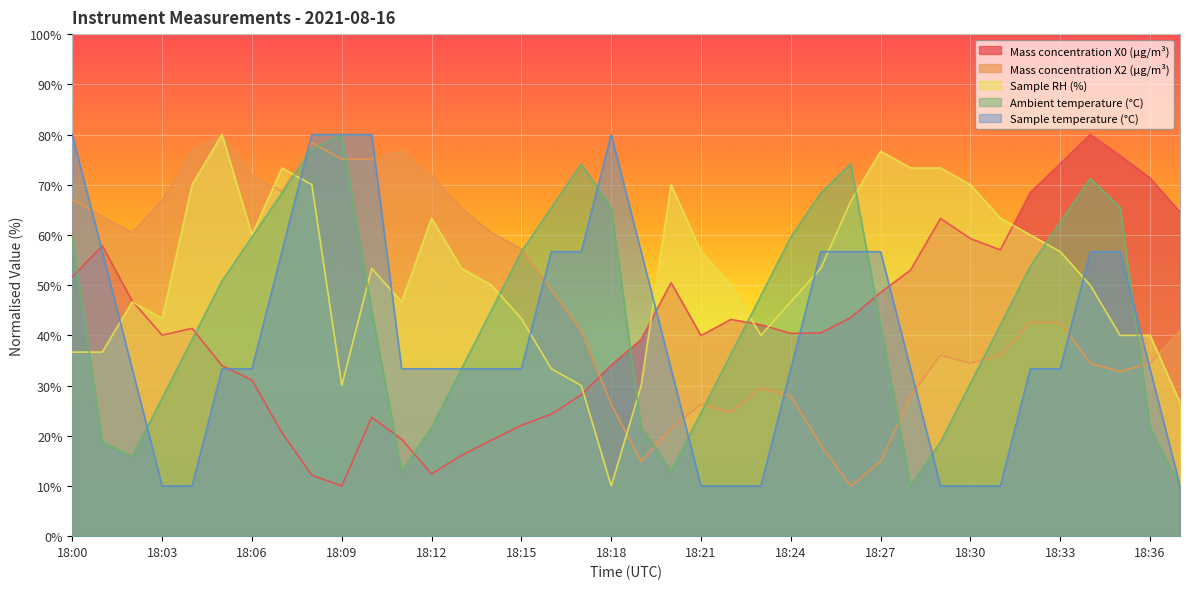

How many lines are shown in the chart?

5